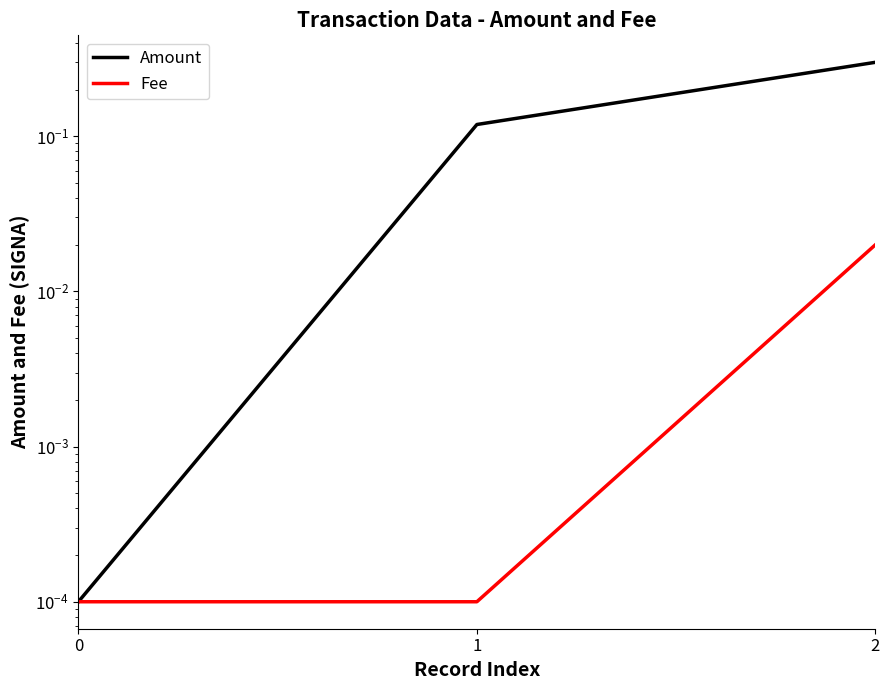

How many categories are shown in the chart?

3